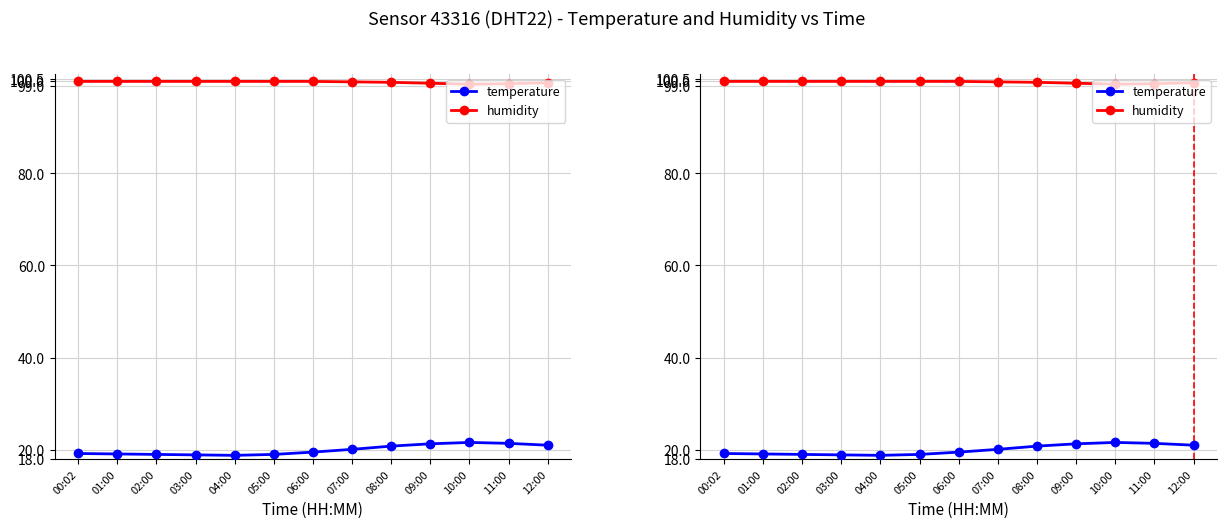

Rank the categories by humidity value from lowest to highest.

10:00, 11:00, 09:00, 12:00, 08:00, 07:00, 00:02, 01:00, 02:00, 03:00, 04:00, 05:00, 06:00